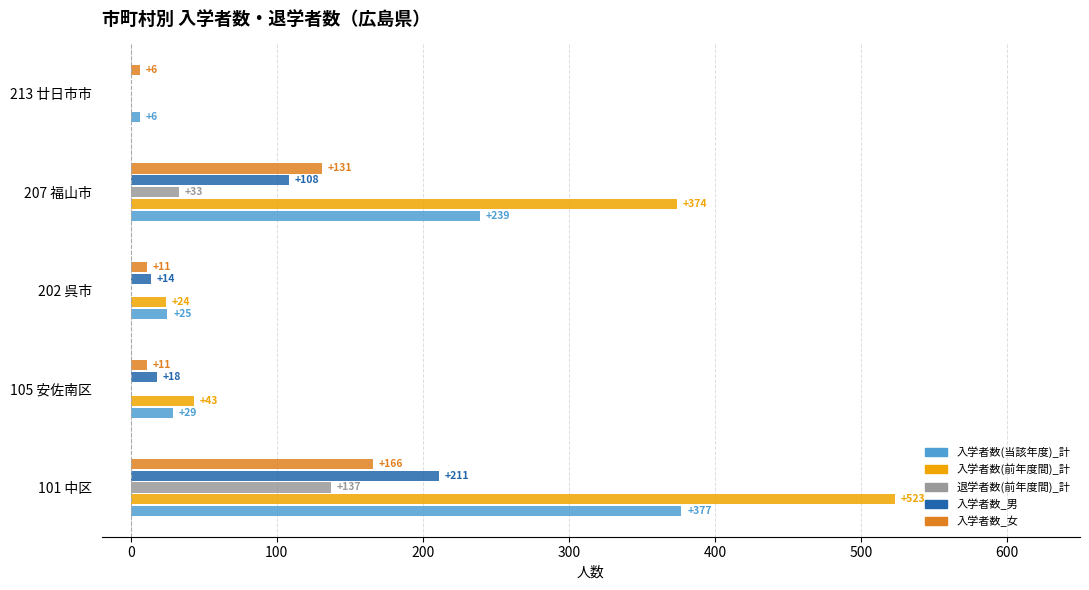

What is the sum of all 入学者数(前年度間)_計 values?

964